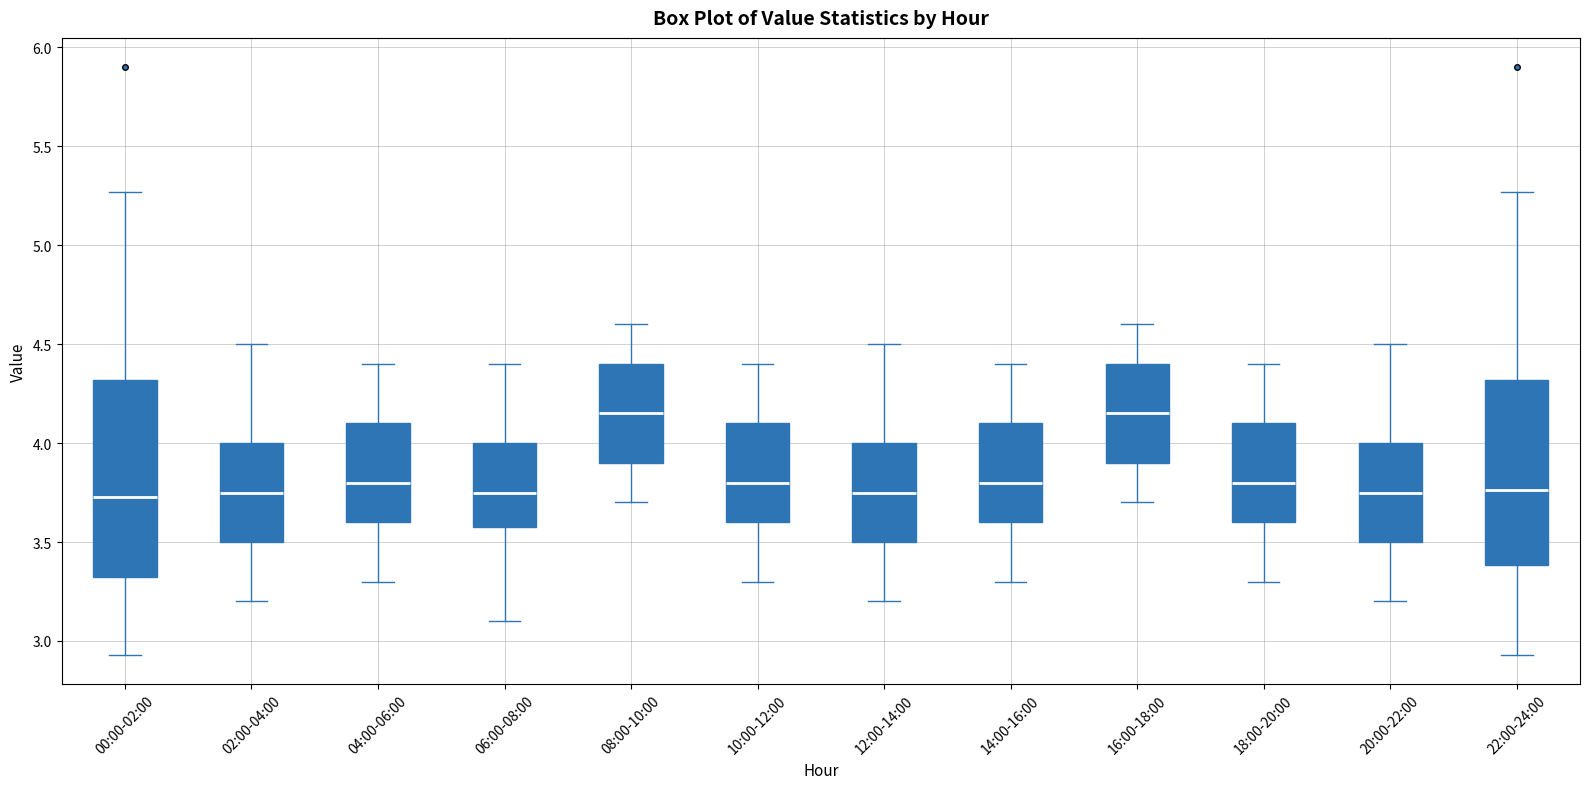

Reading left to right, transcribe this box plot: for each box, give where its median line is, the range the box spans, and where its two whiskers end, as read against the y-axis. The values are not printed on the chart, so give them approximately, as read against the axis.

00:00-02:00: median 3.75, box 3.30 to 4.30, whiskers 2.95 to 5.25
02:00-04:00: median 3.75, box 3.50 to 4.00, whiskers 3.20 to 4.50
04:00-06:00: median 3.80, box 3.60 to 4.10, whiskers 3.30 to 4.40
06:00-08:00: median 3.75, box 3.60 to 4.00, whiskers 3.10 to 4.40
08:00-10:00: median 4.15, box 3.90 to 4.40, whiskers 3.70 to 4.60
10:00-12:00: median 3.80, box 3.60 to 4.10, whiskers 3.30 to 4.40
12:00-14:00: median 3.75, box 3.50 to 4.00, whiskers 3.20 to 4.50
14:00-16:00: median 3.80, box 3.60 to 4.10, whiskers 3.30 to 4.40
16:00-18:00: median 4.15, box 3.90 to 4.40, whiskers 3.70 to 4.60
18:00-20:00: median 3.80, box 3.60 to 4.10, whiskers 3.30 to 4.40
20:00-22:00: median 3.75, box 3.50 to 4.00, whiskers 3.20 to 4.50
22:00-24:00: median 3.75, box 3.40 to 4.30, whiskers 2.95 to 5.25